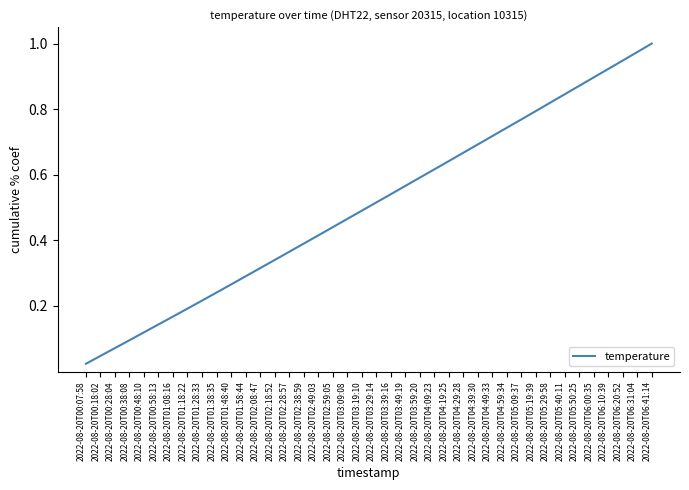

What position from the right is 2022-08-20T02:08:47?

28